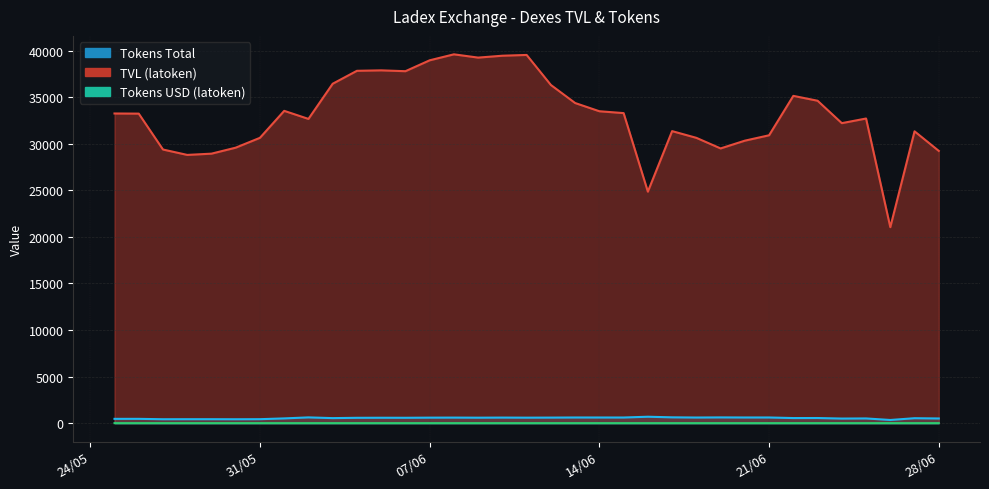

Is the value of TVL (lachain) at 04/06/2022 greater than the value of TVL (Total) at 12/06/2022?

No